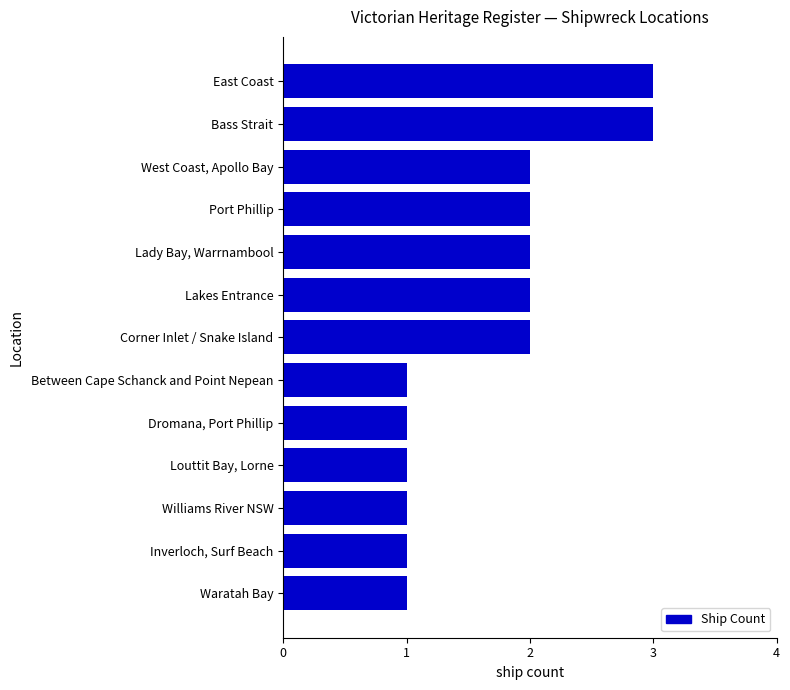

Is it true that the value at Lady Bay, Warrnambool is 2?

True